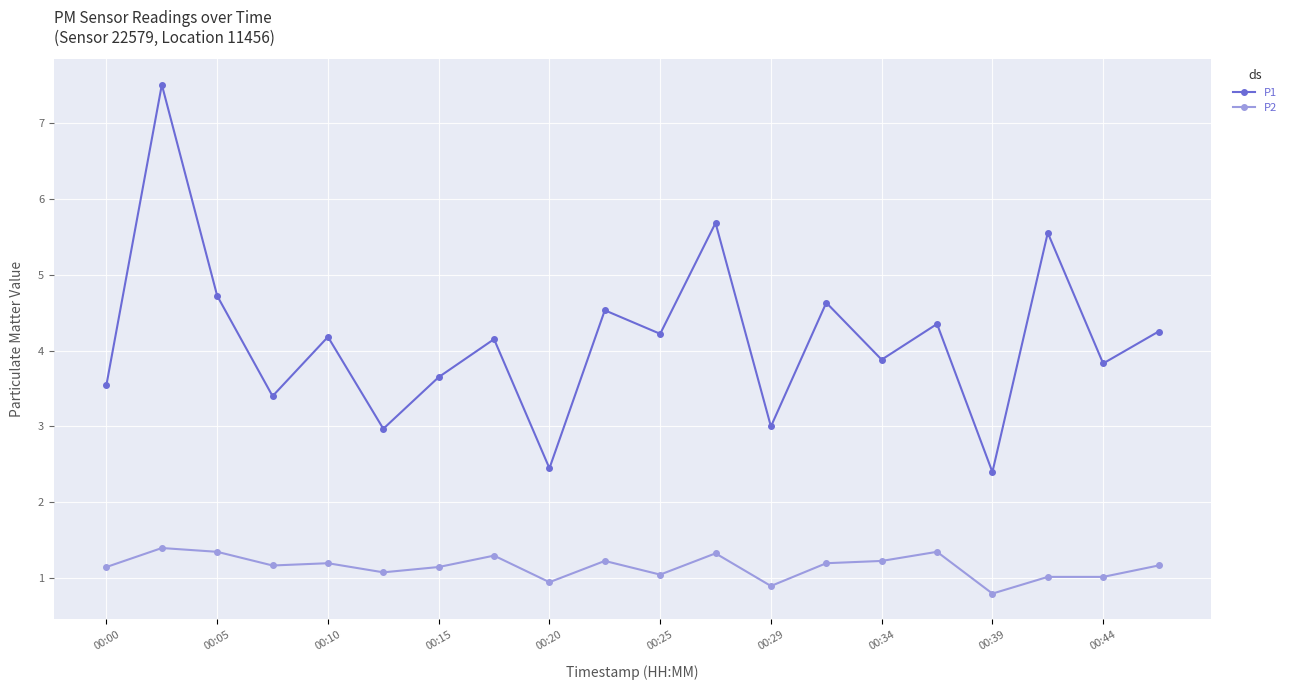

Which series has the widest spread of values?

P1